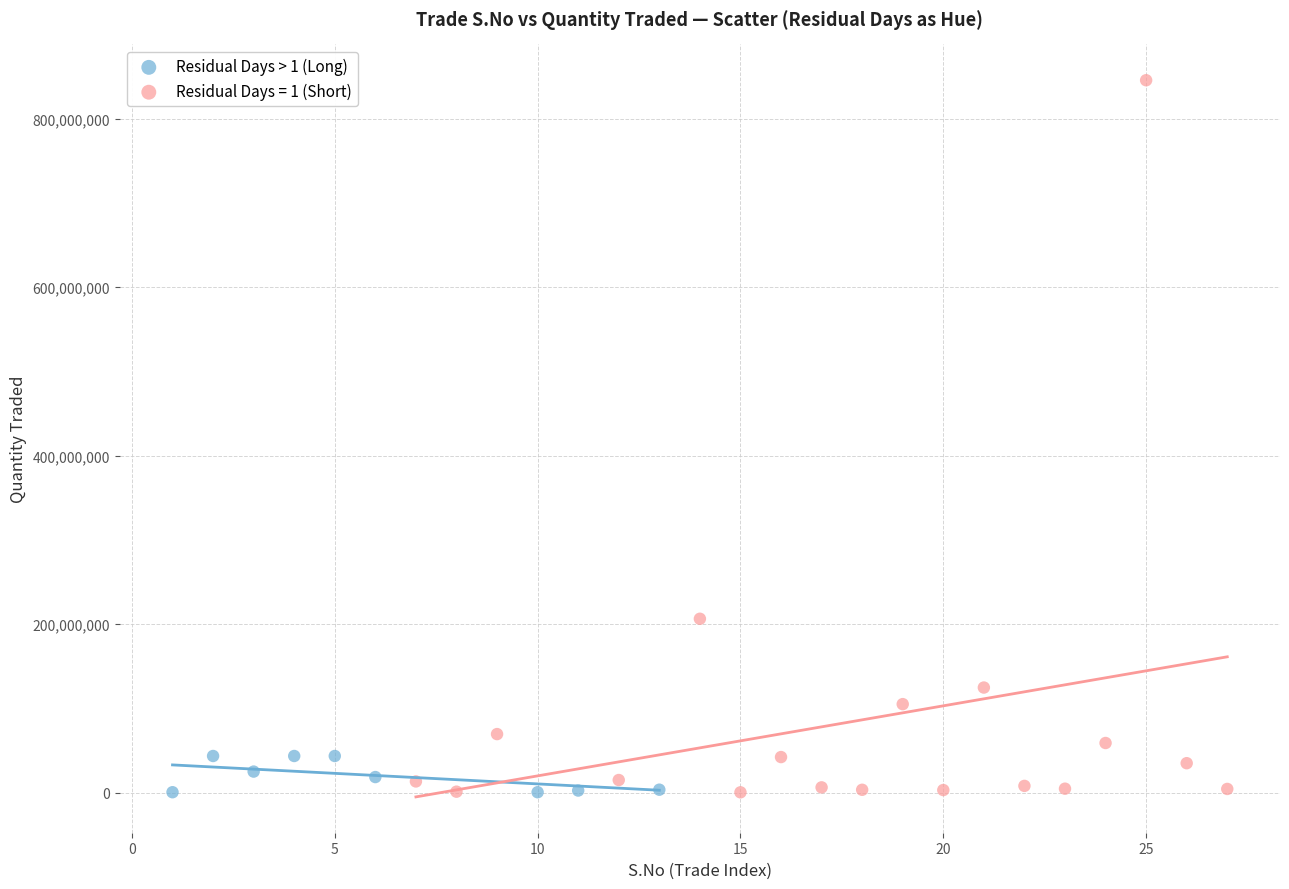

Which series has the widest spread of Y values?

Residual Days = 1 (Short)